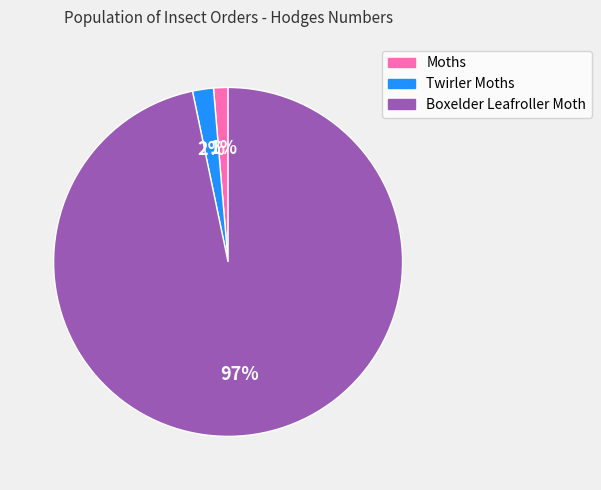

Is it true that Moths is 1% of the pie?

True